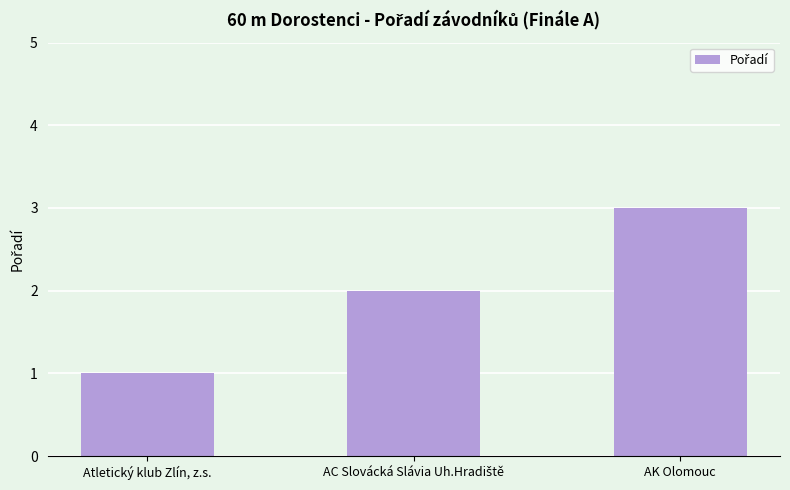

Reading left to right, transcribe all the data shown in this chart.

1	2	3